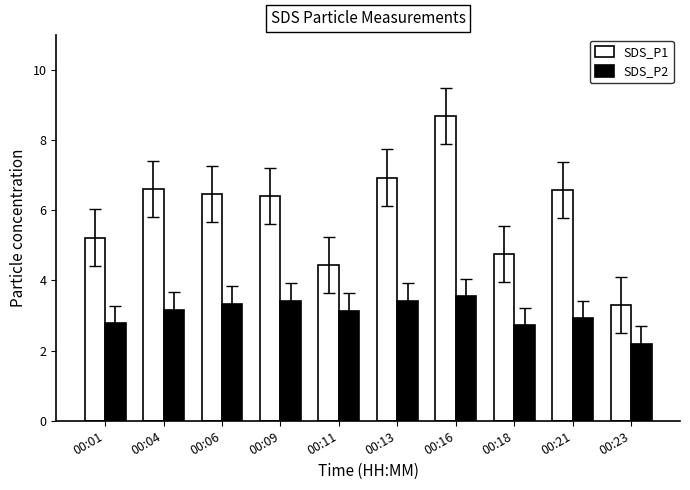

Rank the series by their maximum value, from lowest to highest.

SDS_P2, SDS_P1